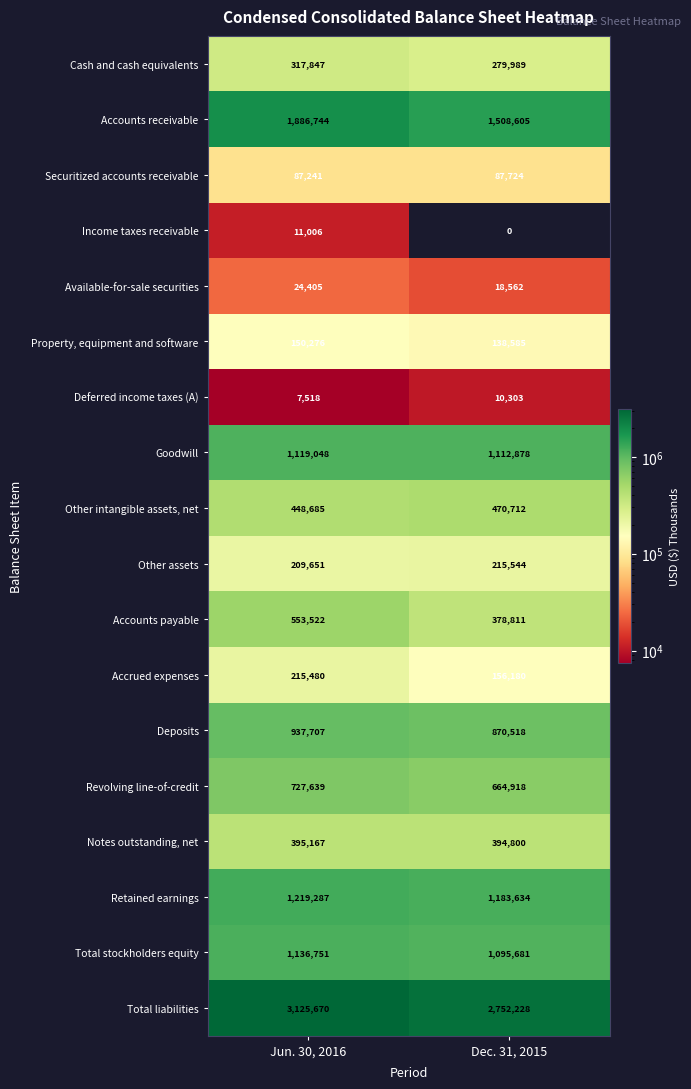

At which category is the sum across all series the highest?

Jun. 30, 2016